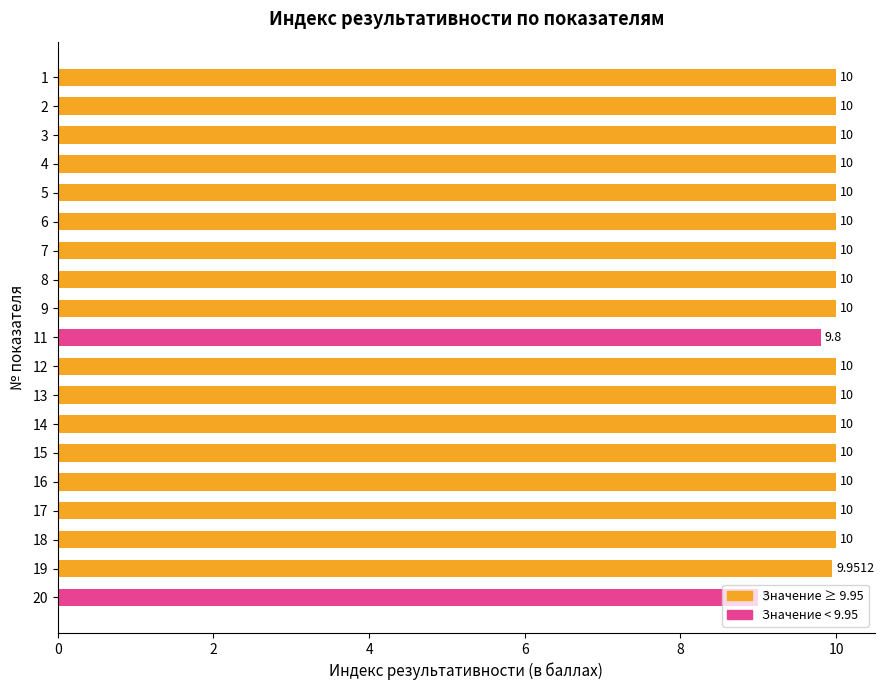

What is the sum of the values at 2 and 9?

20.0